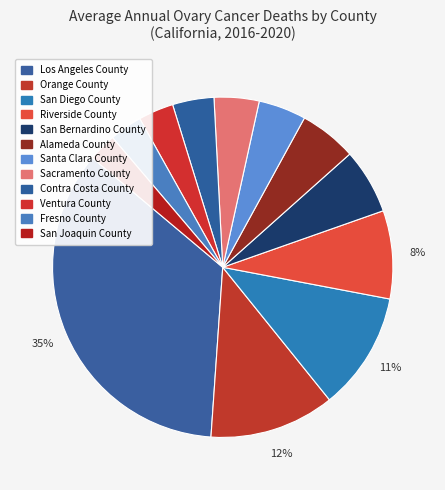

Which slice is the smallest?

San Joaquin County